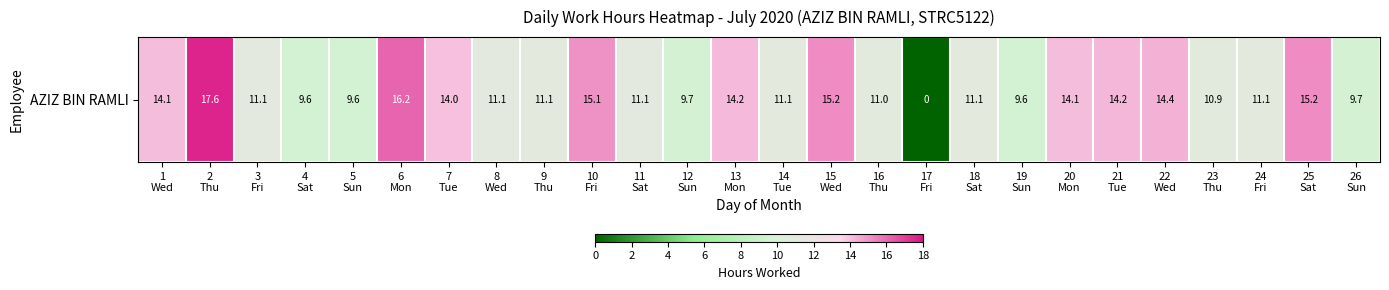

Rank the categories by value from highest to lowest.

2
Thu, 6
Mon, 25
Sat, 15
Wed, 10
Fri, 22
Wed, 21
Tue, 13
Mon, 1
Wed, 20
Mon, 7
Tue, 18
Sat, 24
Fri, 9
Thu, 14
Tue, 8
Wed, 11
Sat, 3
Fri, 16
Thu, 23
Thu, 12
Sun, 26
Sun, 19
Sun, 4
Sat, 5
Sun, 17
Fri